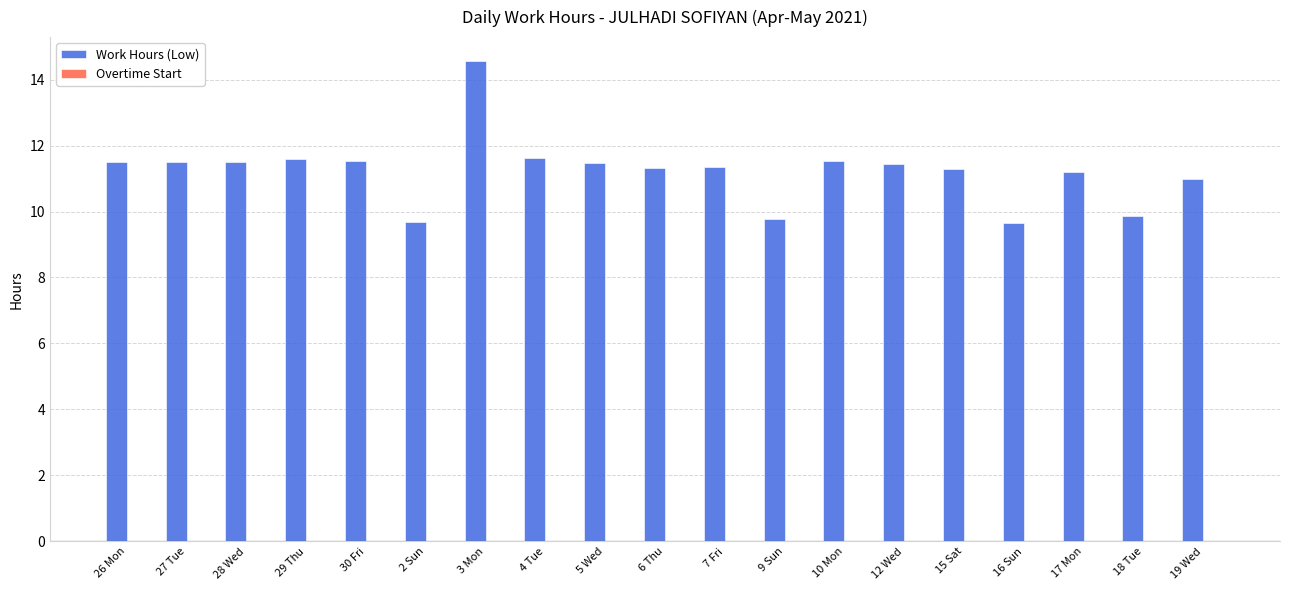

The chart shows a value of 11.6 at 29 Thu. True or false?

True